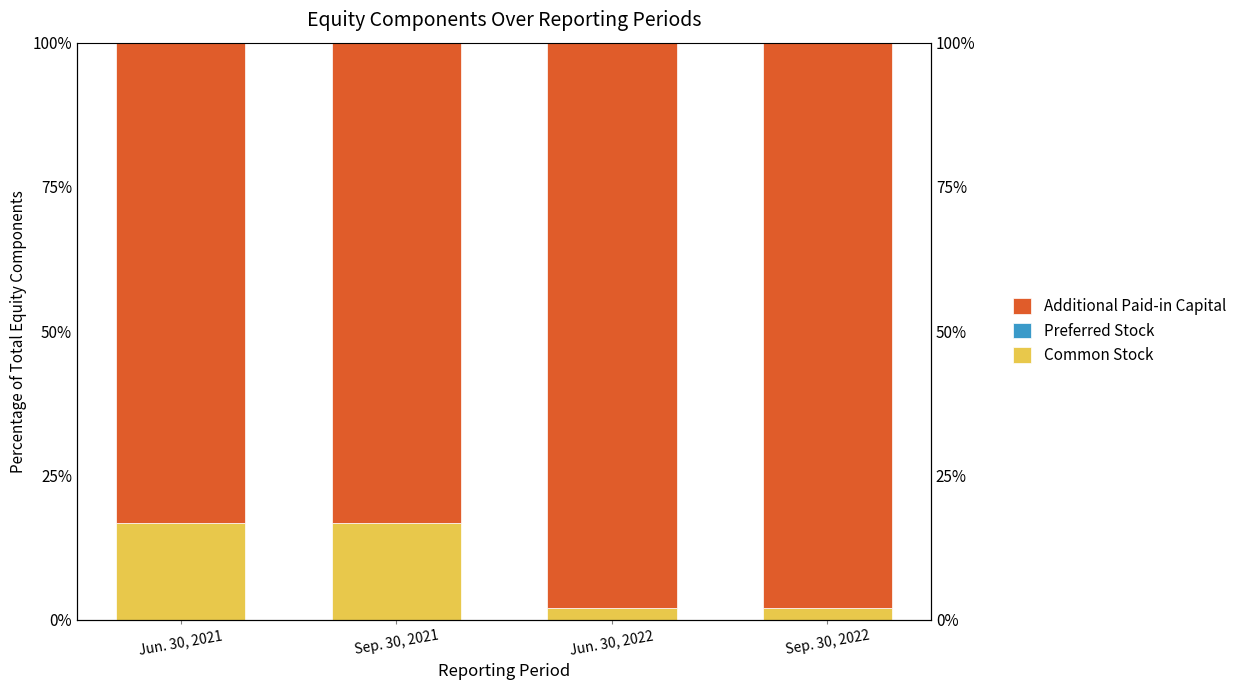

Rank the series at Jun. 30, 2022 from lowest to highest value.

Preferred Stock, Common Stock, Additional Paid-in Capital